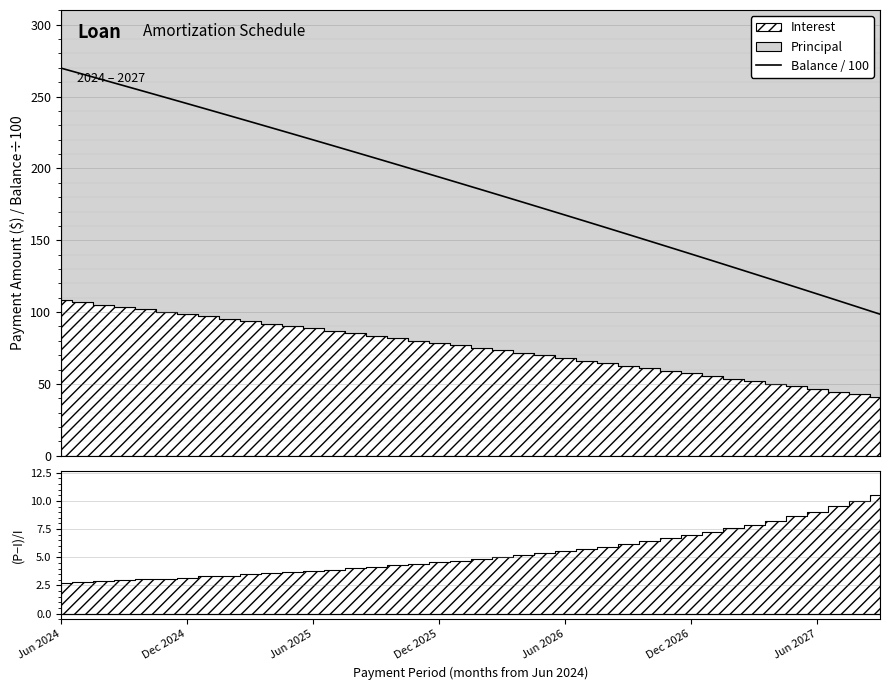

What is the difference between the second highest and minimum values?

167.1